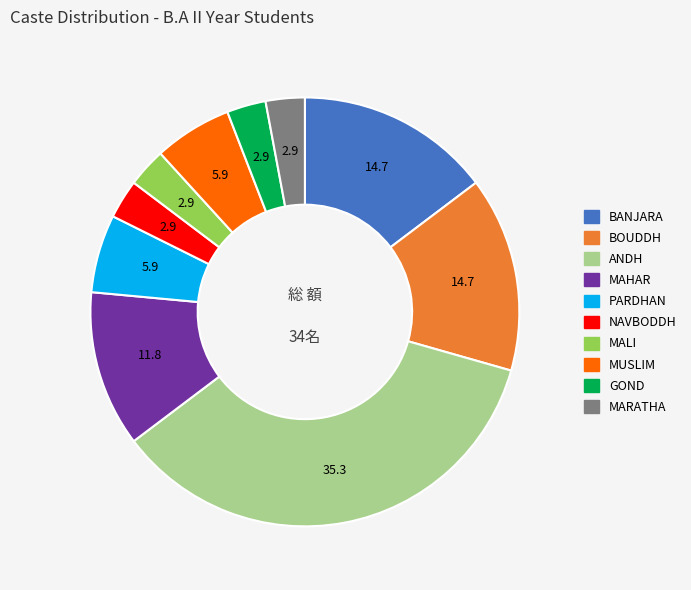

What is the largest slice in the pie chart?

ANDH